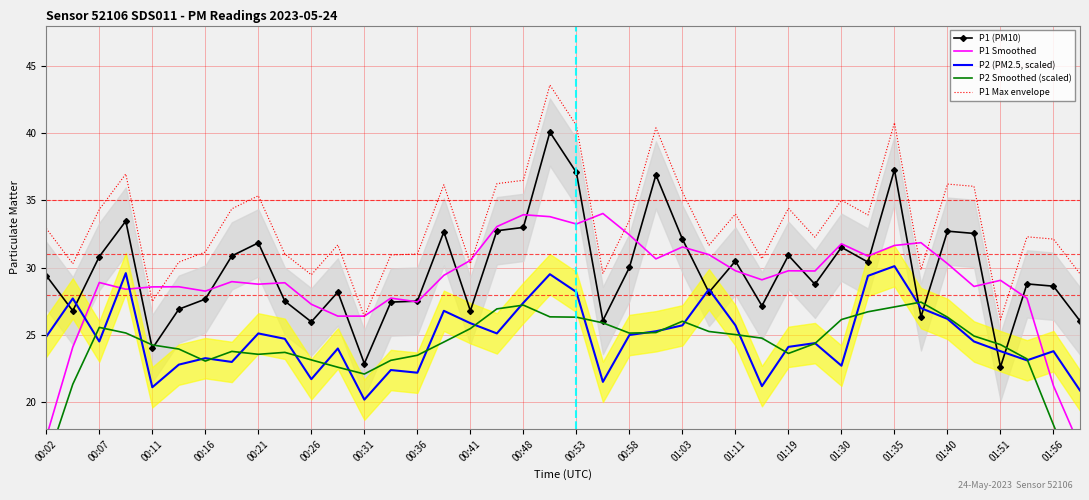

The value of P1 (PM10) at 00:36 is 27.5. True or false?

True